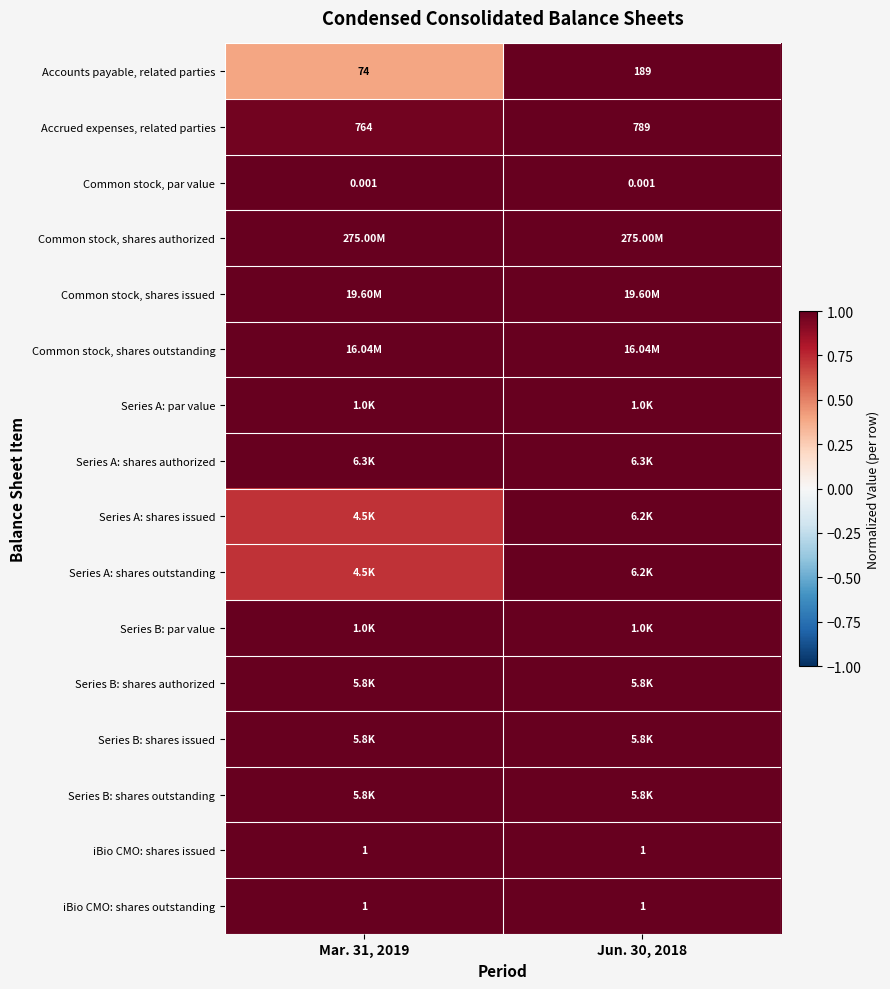

Which label corresponds to the smallest value in the chart?

Mar. 31, 2019